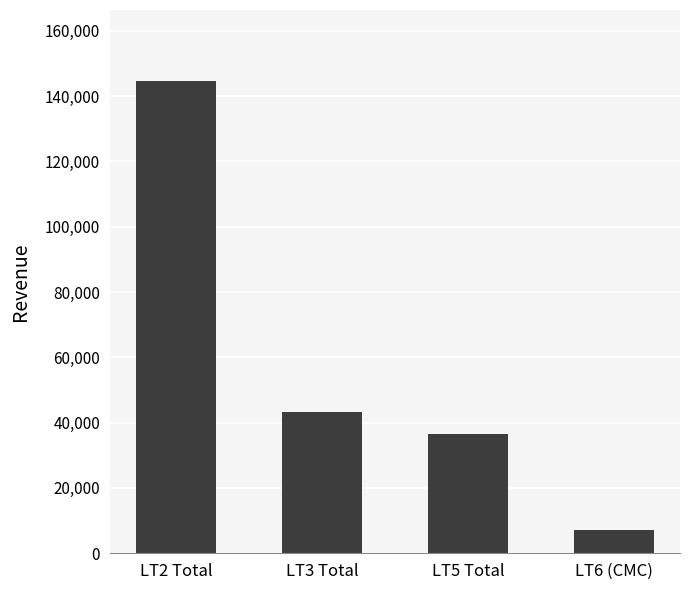

Reading left to right, transcribe all the data shown in this chart.

144643.9	43135.9	36636.1	7076.5